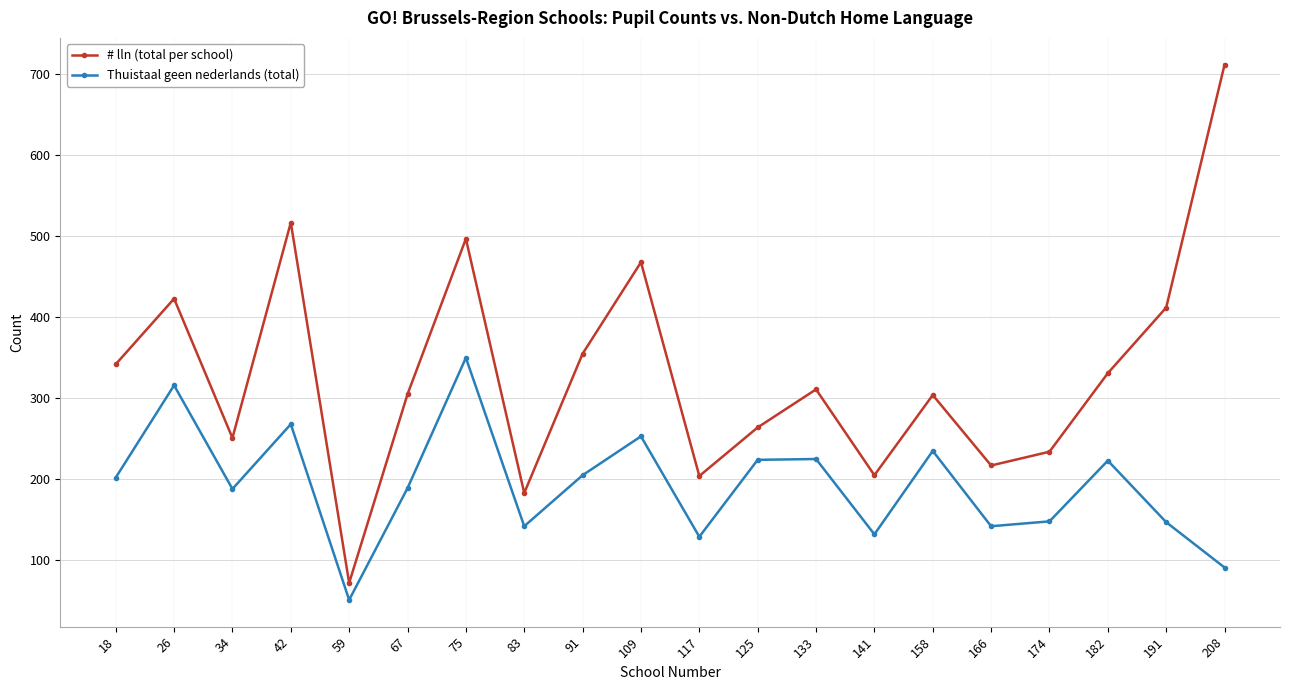

Where is the first local maximum for Thuistaal geen nederlands (total)?

26